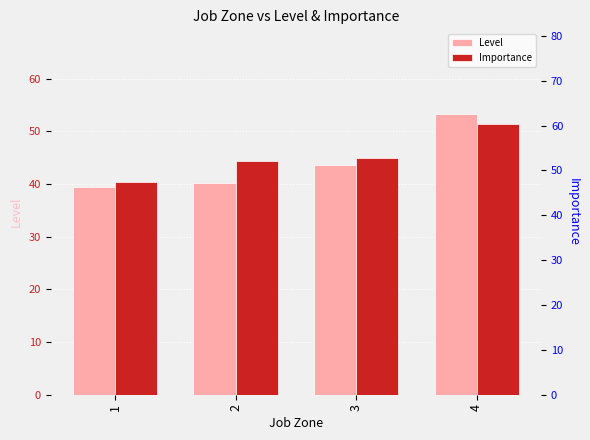

How many groups of bars are there?

4